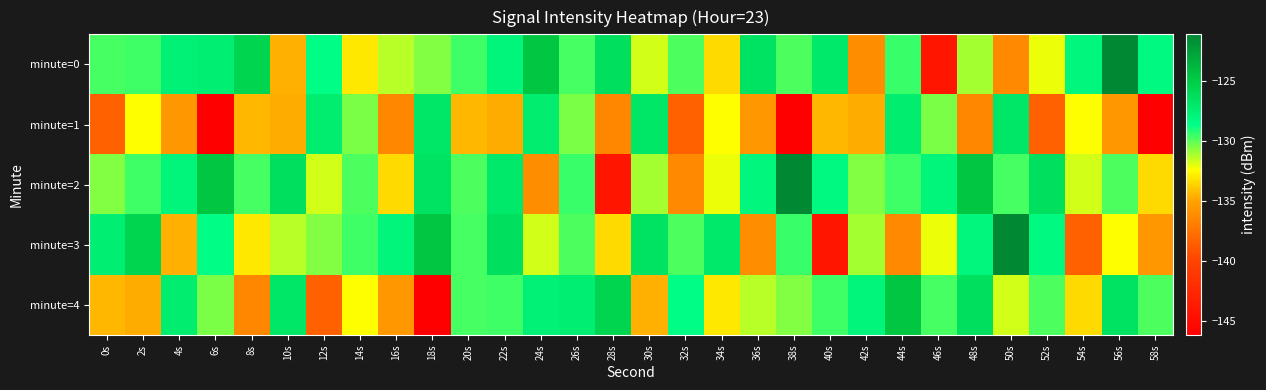

Which series has the largest range (max minus min)?

minute=0